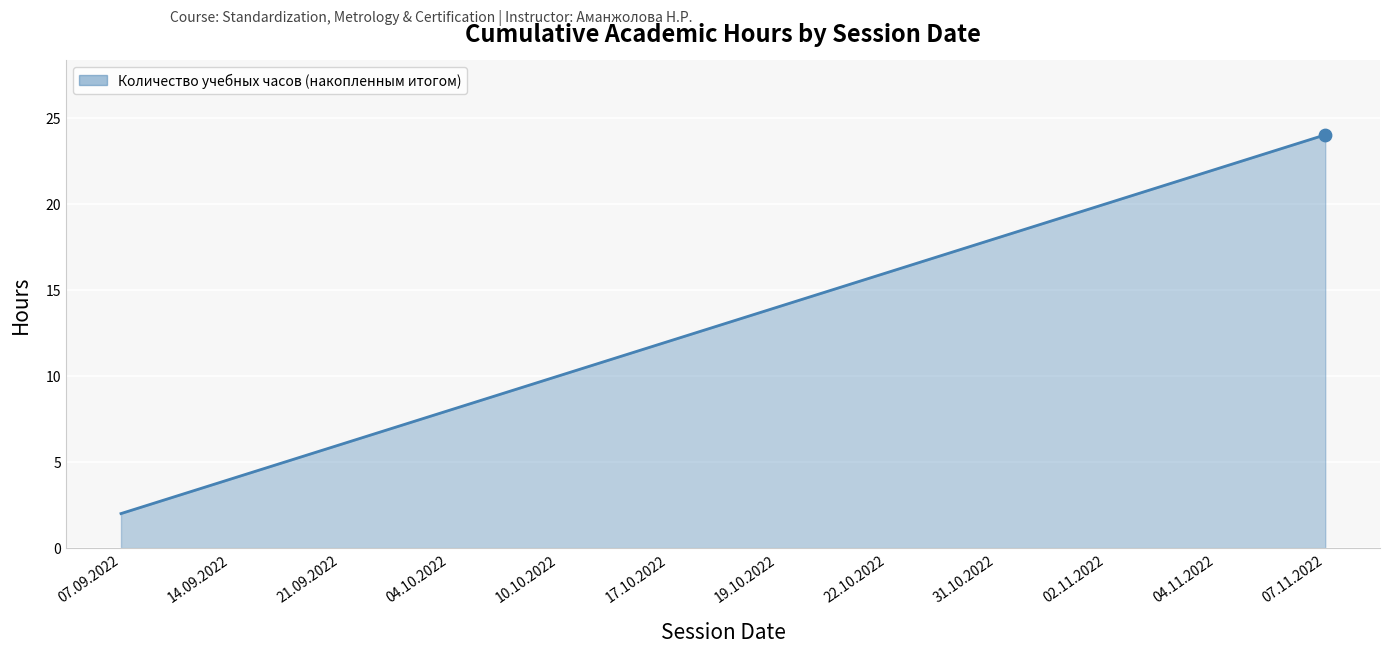

What is the change in value from 10.10.2022 to 22.10.2022?

+6